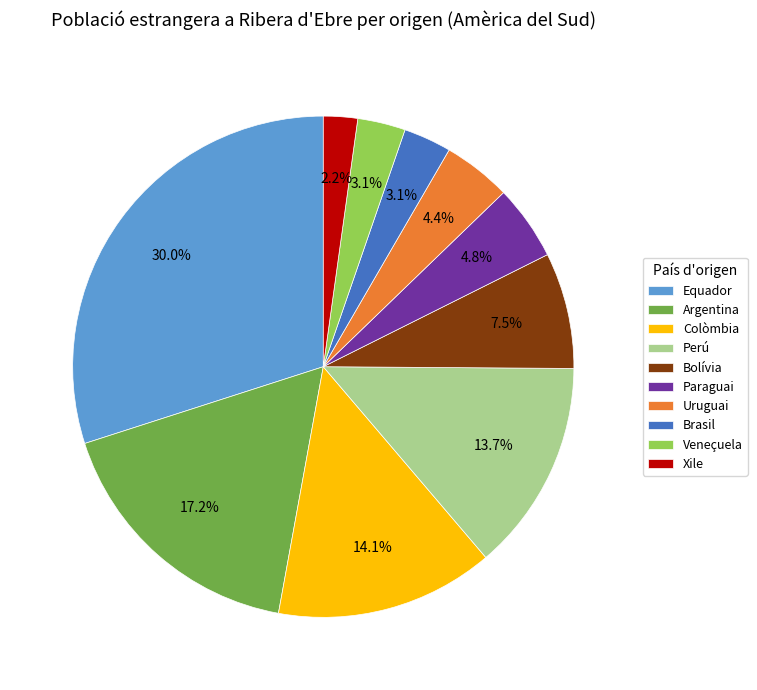

What portion of the pie excludes Veneçuela?

96.9%